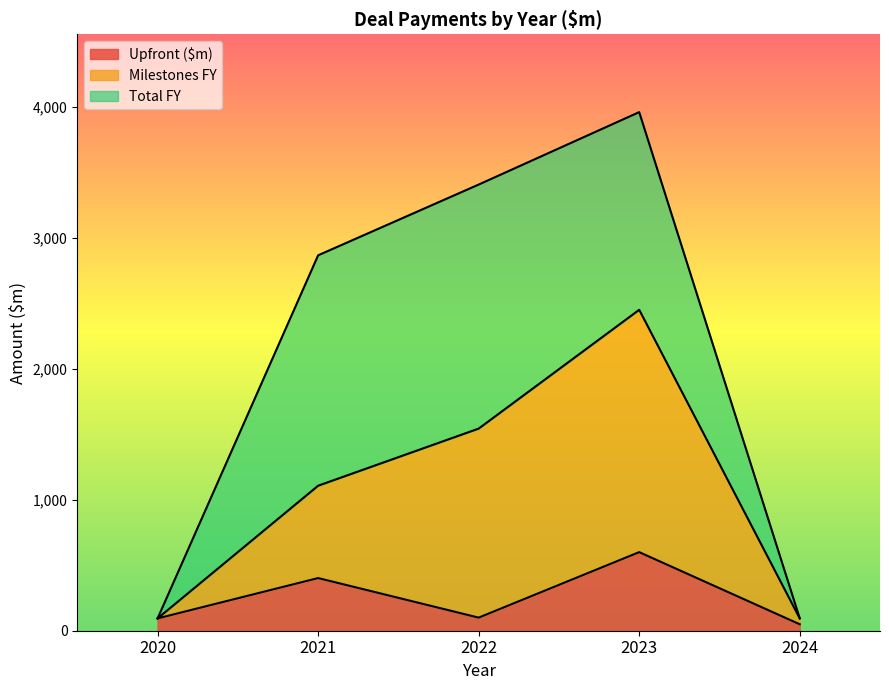

Which series has the largest range (max minus min)?

Total FY